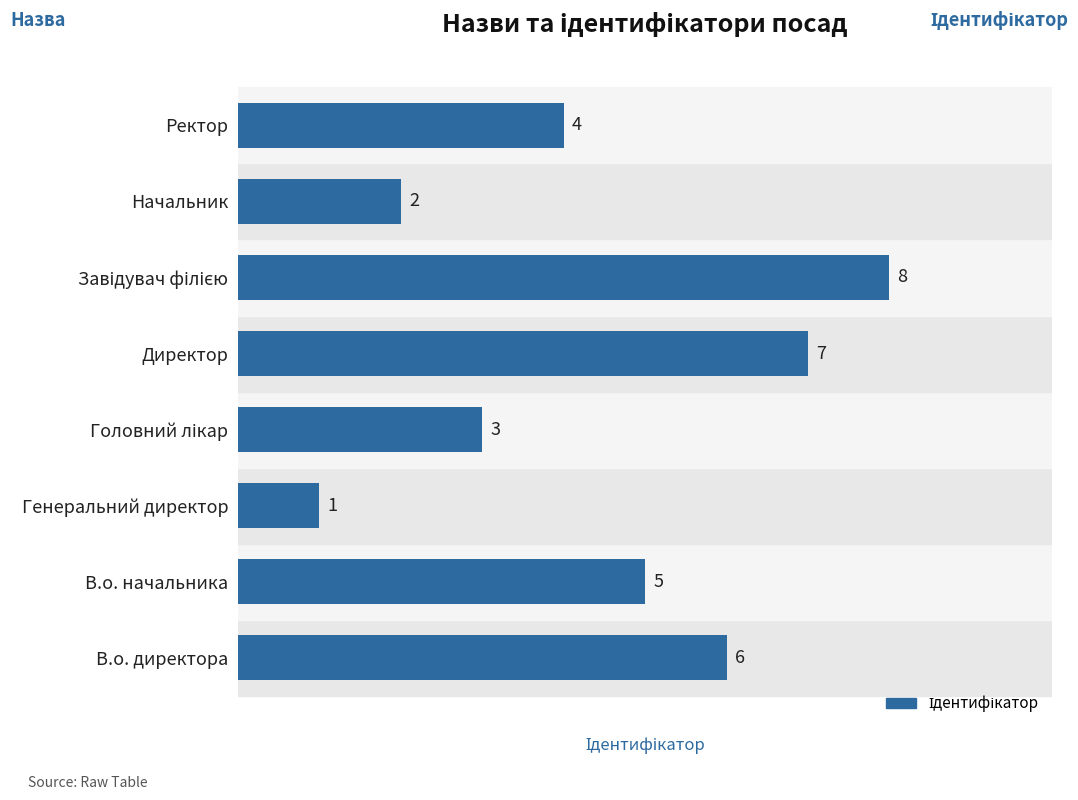

The chart shows a value of 1 at Генеральний директор. True or false?

True